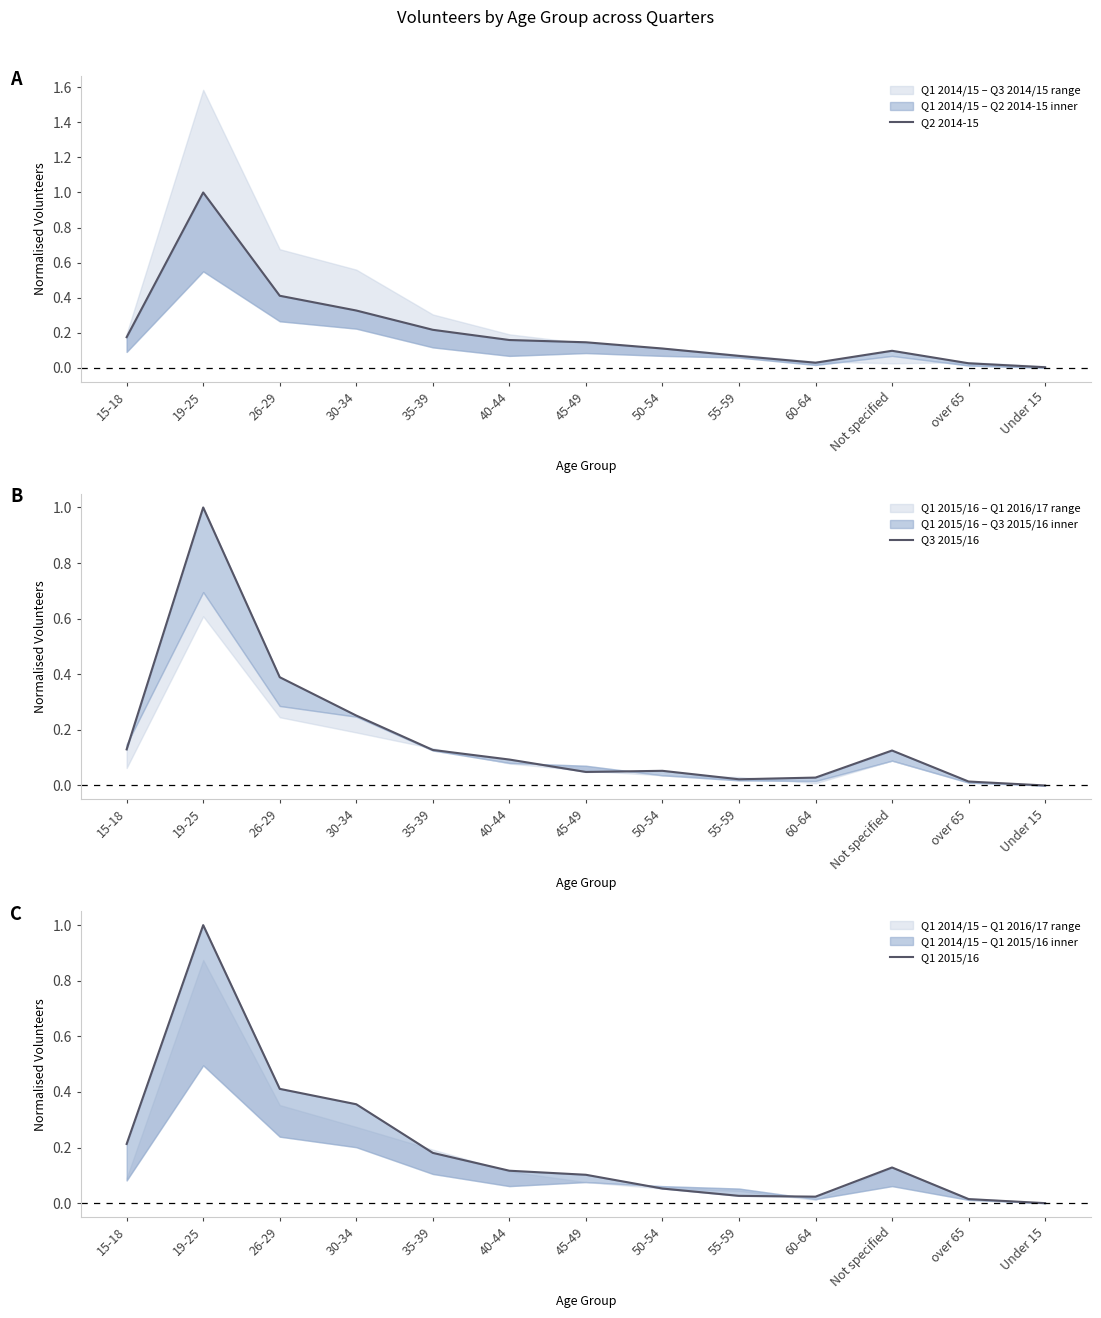

List the series in order of their peak value, lowest first.

Q2 2014-15, Q3 2015/16, Q1 2015/16